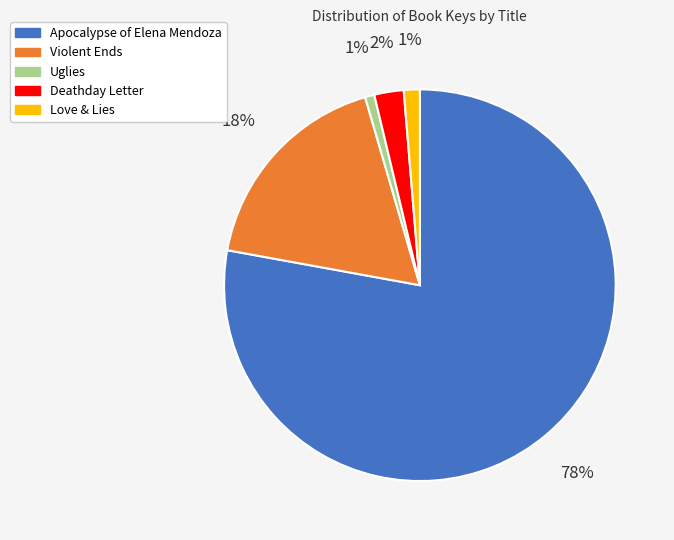

How many segments does this pie chart have?

5